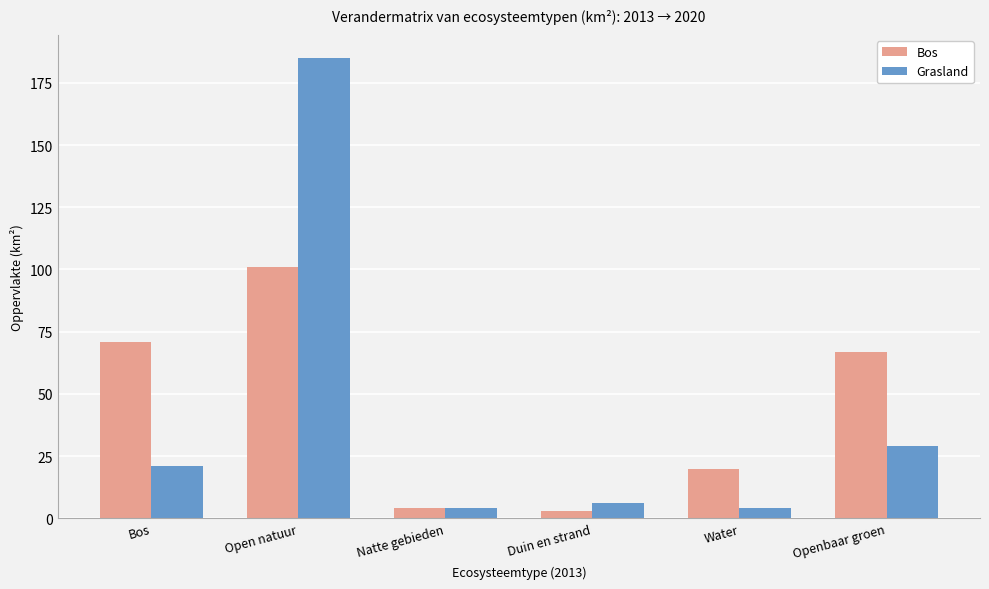

List the series in order of their peak value, highest first.

Grasland, Bos